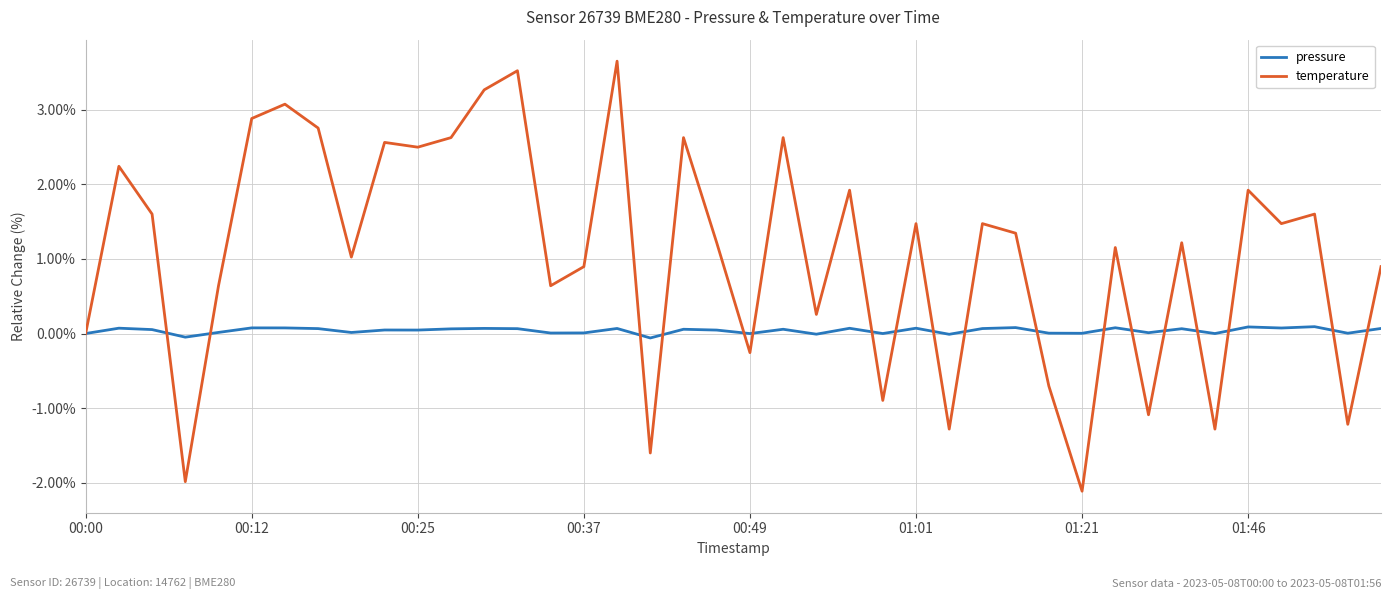

Which series has the largest total across all categories?

temperature